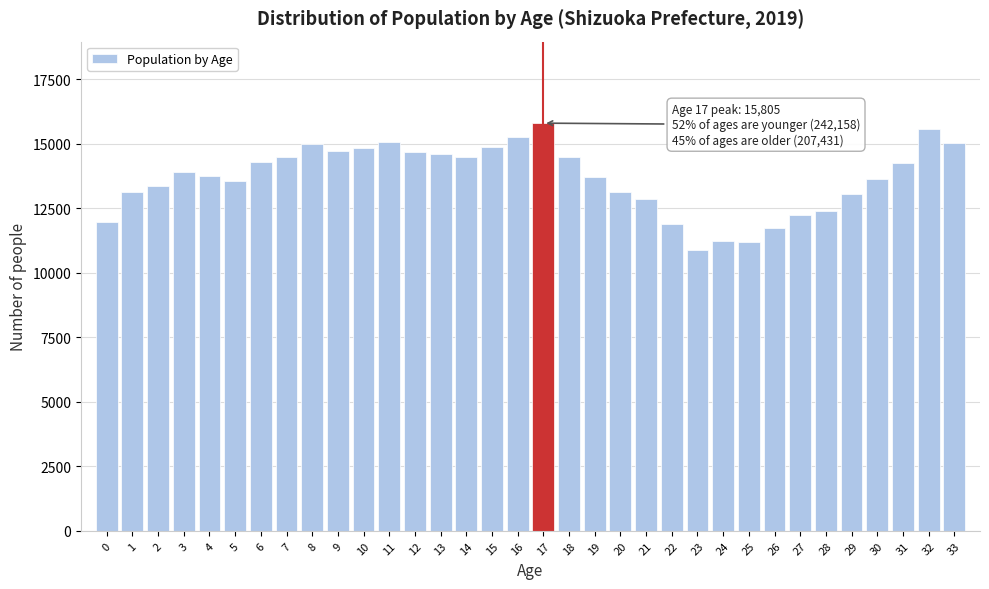

The chart shows a value of 21485 at 0. True or false?

False